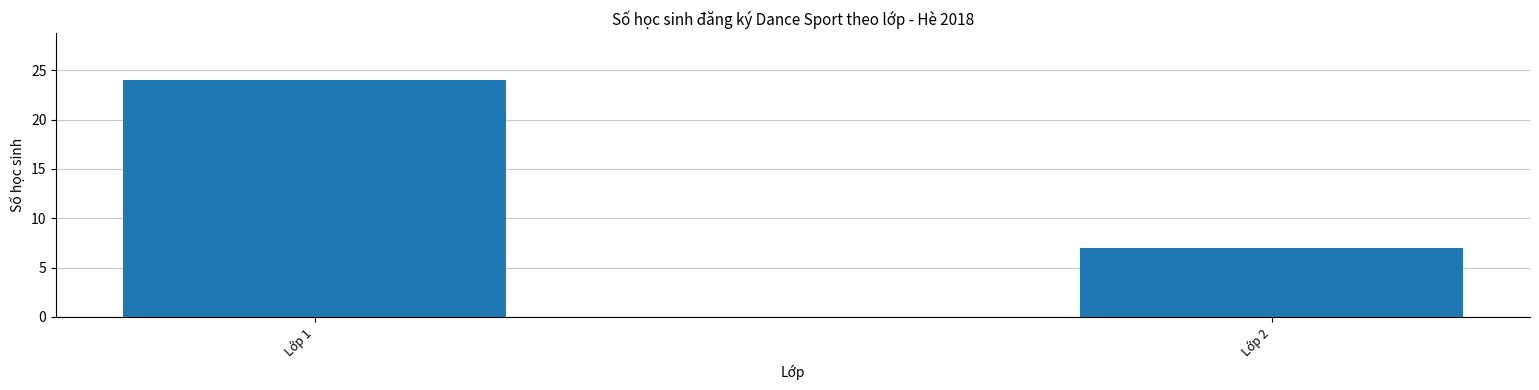

How many values are between 7 and 24?

2